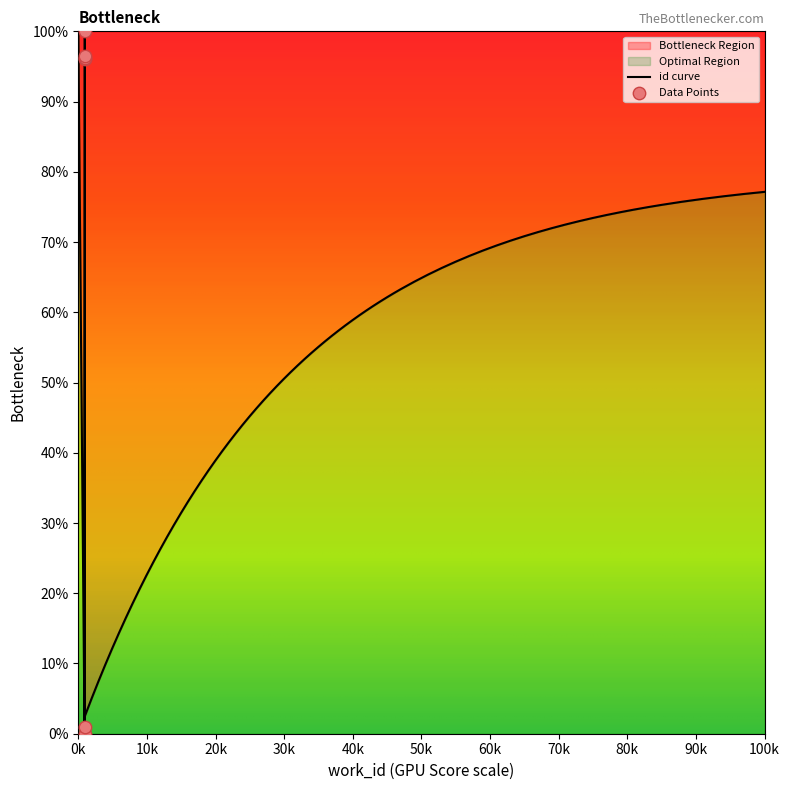

Between 4571 and 4752, which is larger?

4752